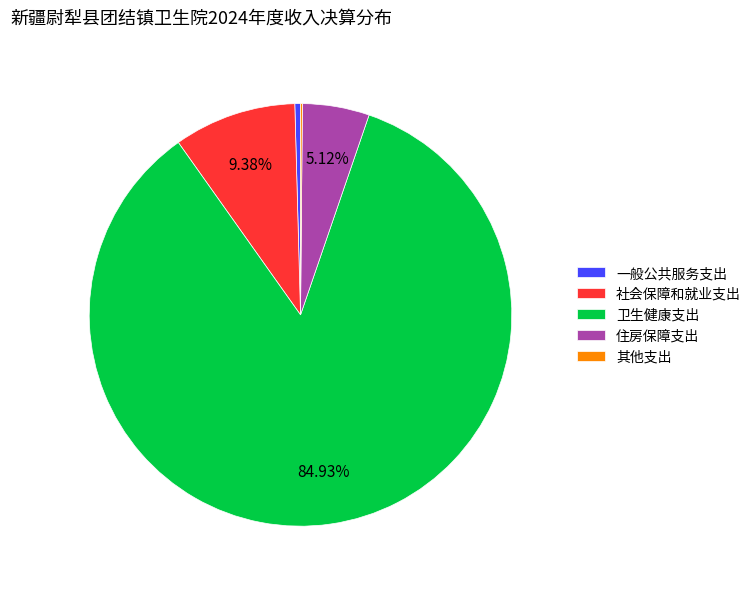

Which category accounts for the majority?

卫生健康支出